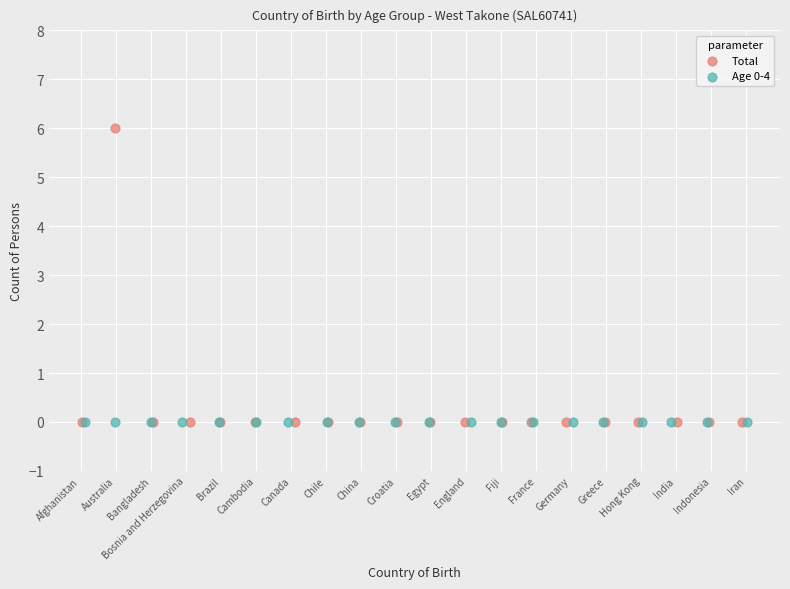

Which series contains the highest Y value?

Total